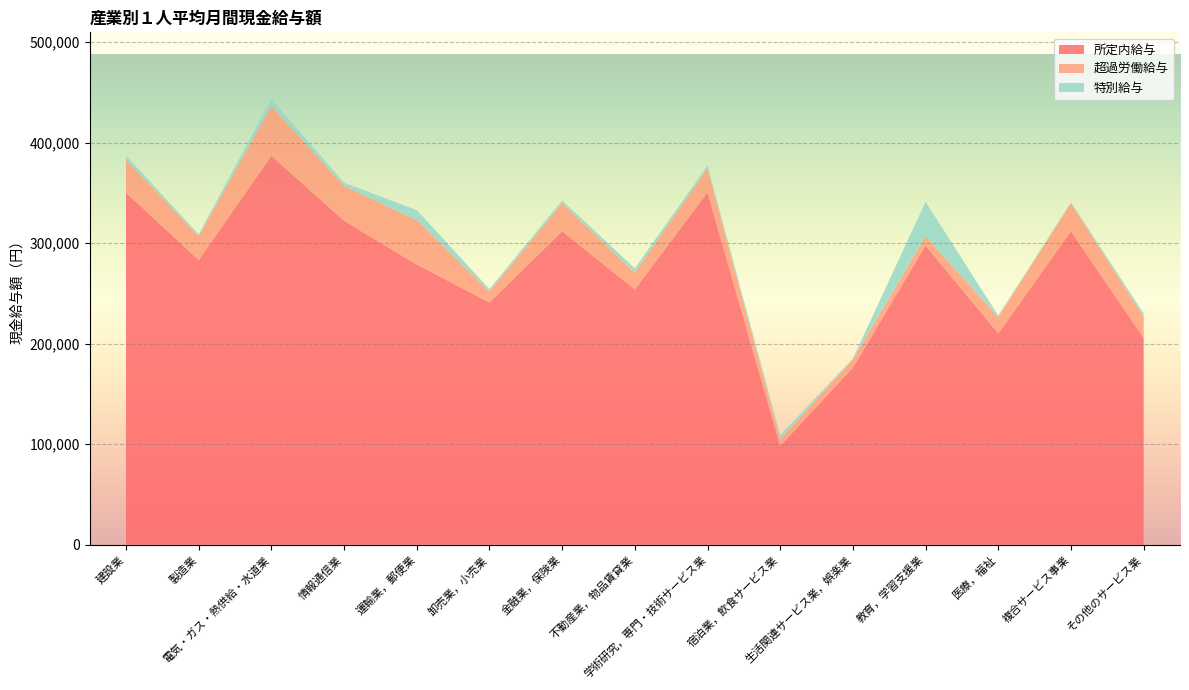

Reading left to right, extract all data points from this chart.

所定内給与: 350189	283281	386912	322277	278838	241049	311895	254088	350580	98223	176188	297726	210262	311862	205752
超過労働給与: 32838	23653	49663	34635	44062	11032	27891	16579	23984	6515	8117	9213	16236	28041	20755
特別給与: 3991	1811	6686	3194	9967	2216	2732	4241	2563	4274	859	34115	1421	797	3661